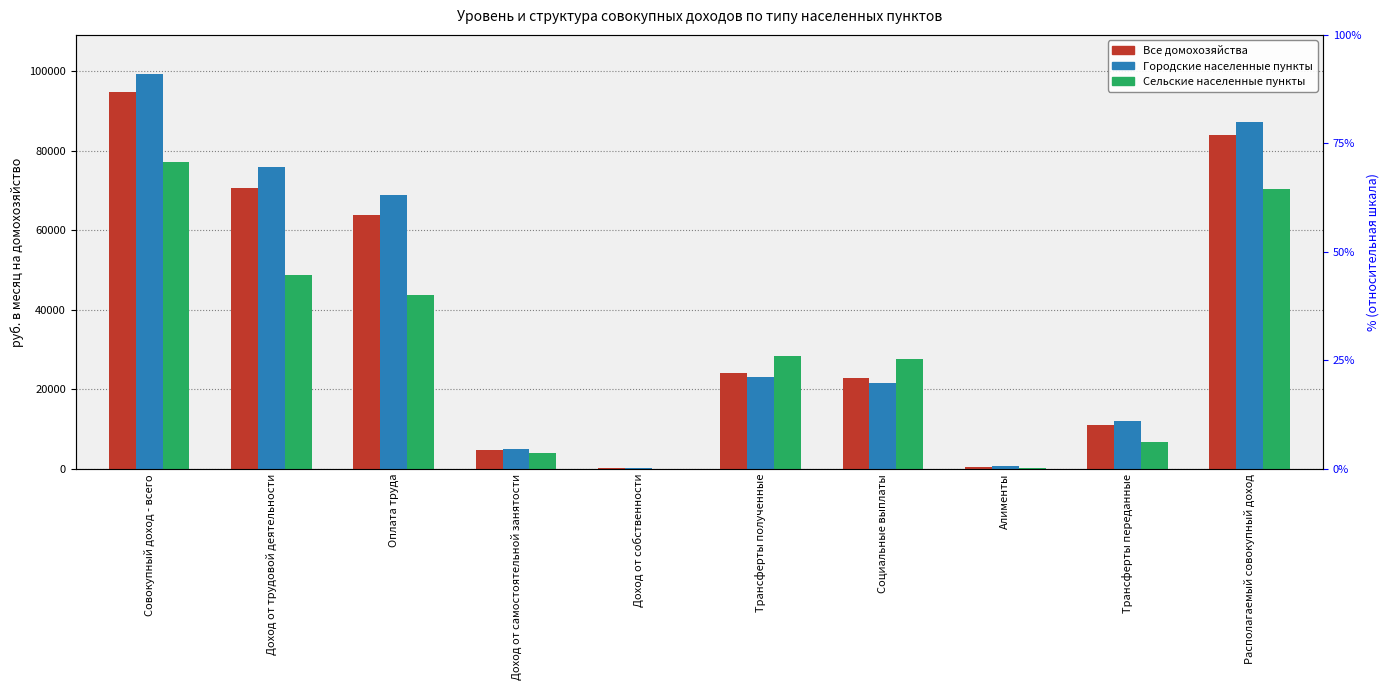

What is the average value of the Городские населенные пункты series?

39356.9